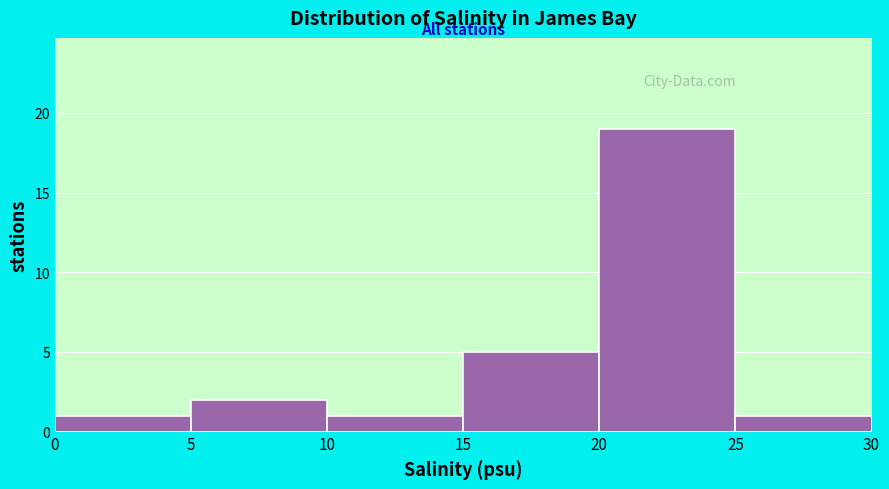

Over which range of the x-axis is the bar tallest?

20 to 25